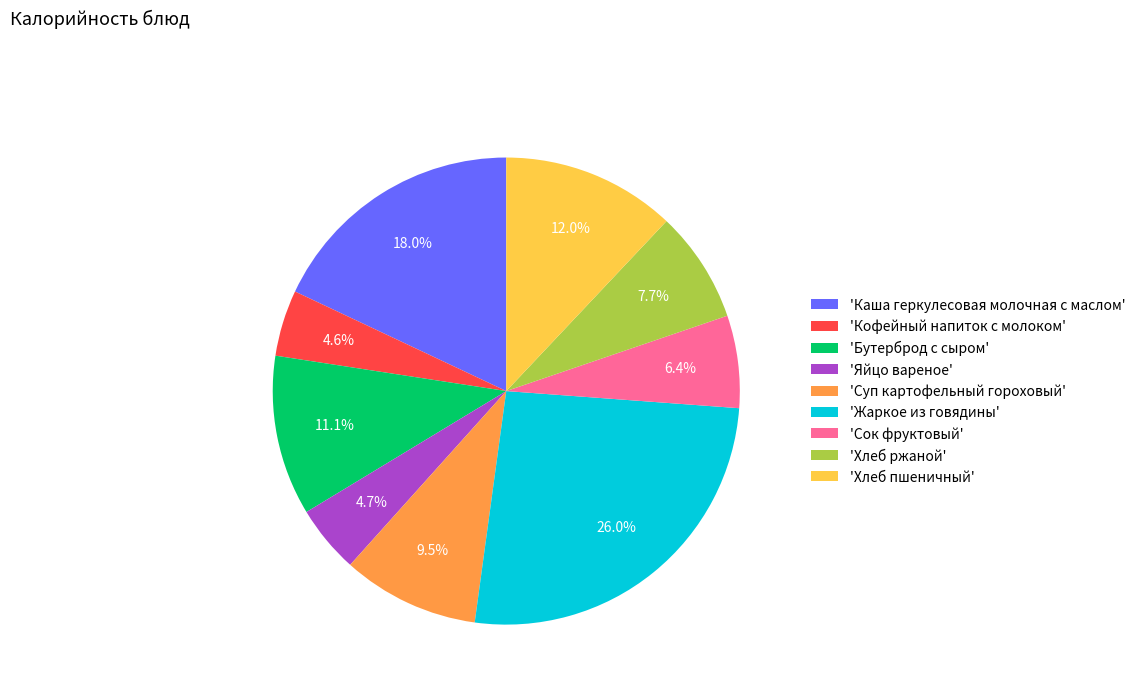

Which category has the biggest portion of the pie?

'Жаркое из говядины'